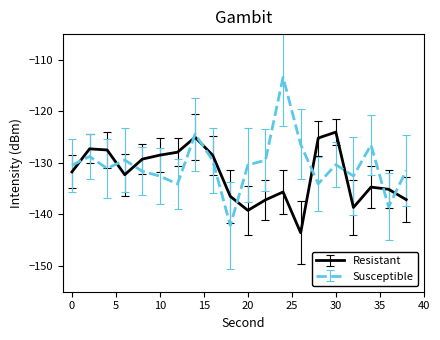

Rank the series by their maximum value, from lowest to highest.

Resistant, Susceptible